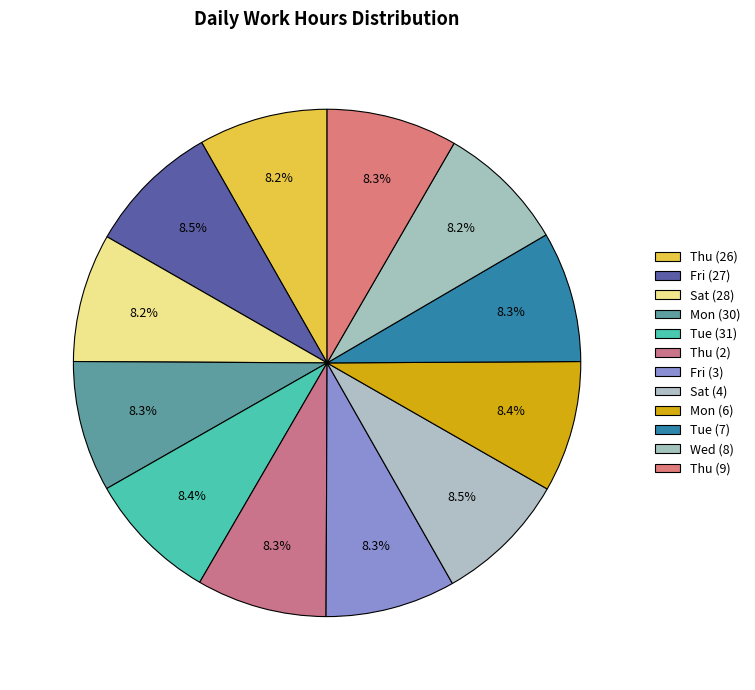

How much of the chart is everything except Thu (2)?

91.7%